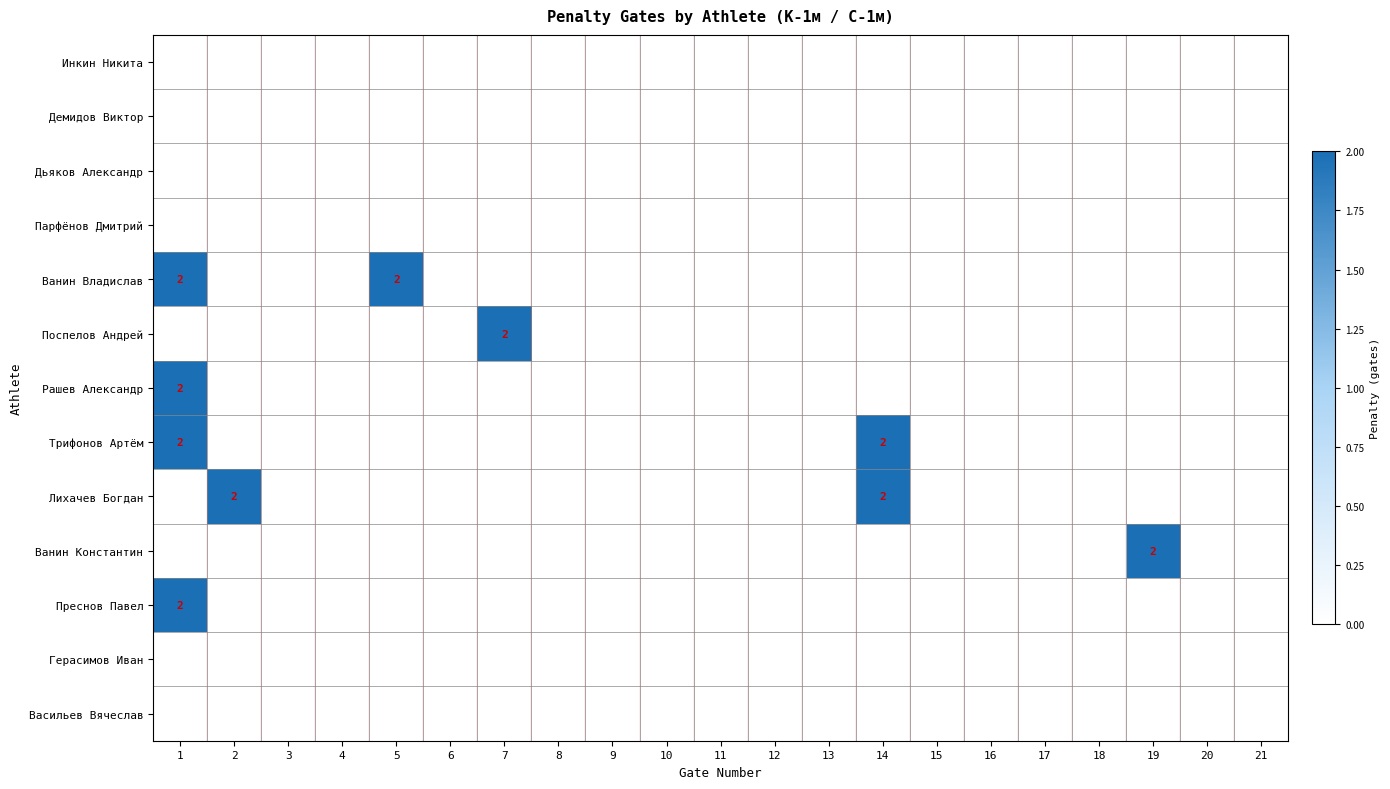

Is it true that Поспелов Андрей equals 3 at 7?

False